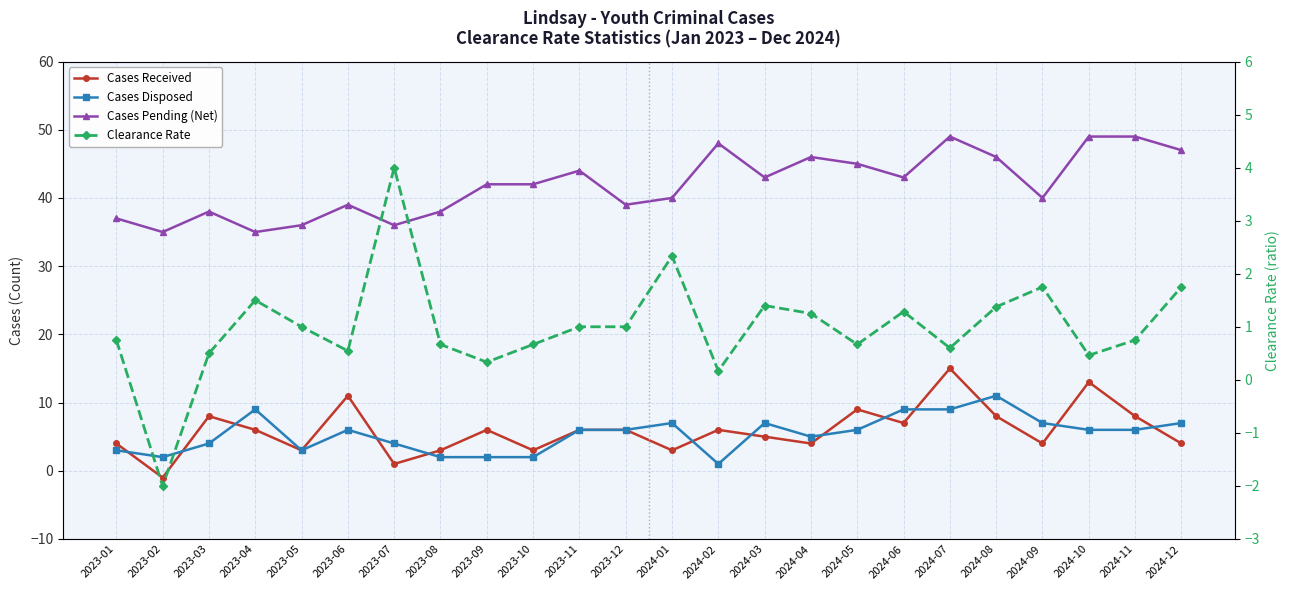

Which series changed the most between 2023-07 and 2023-12?

Cases Received